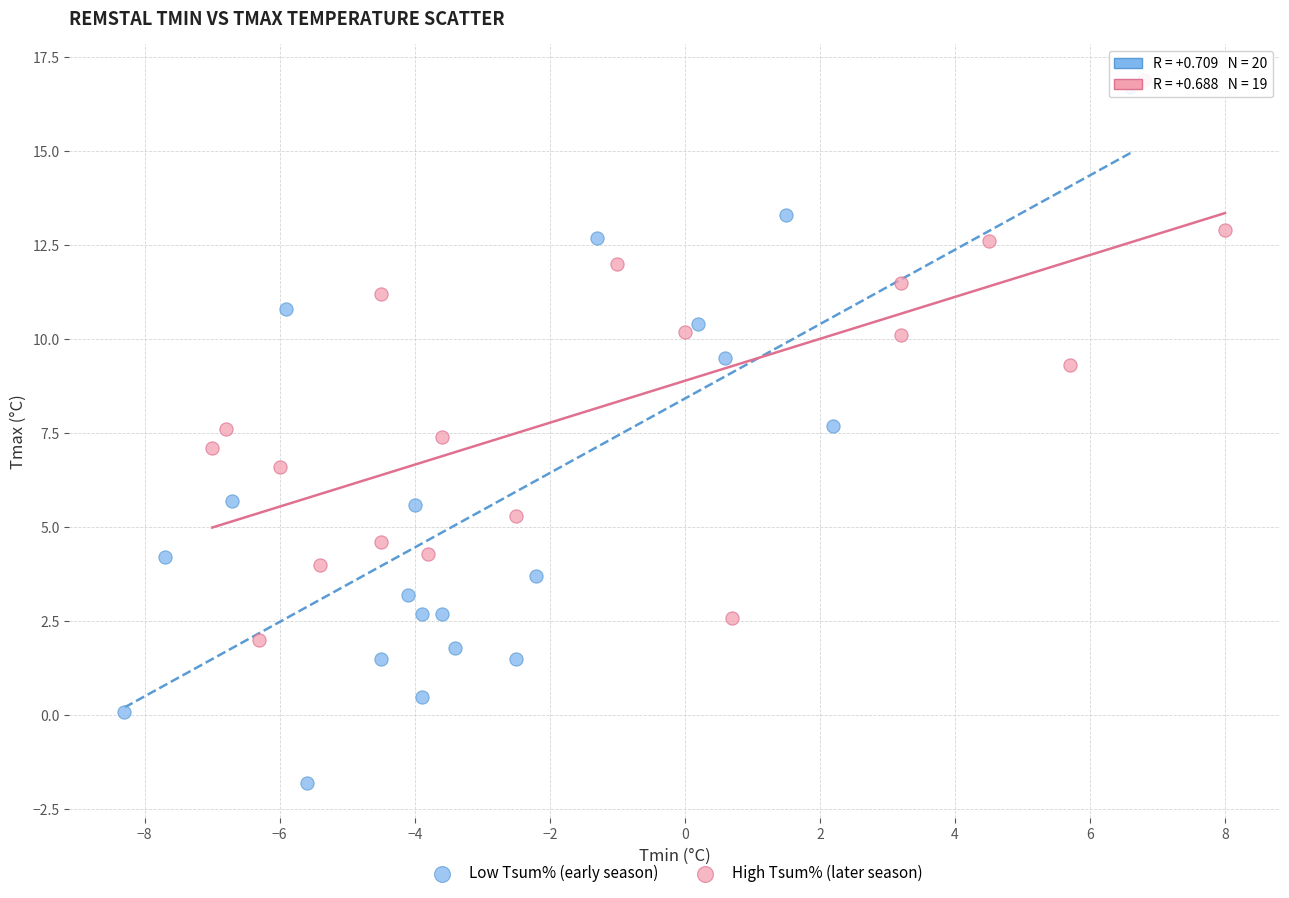

Which series reaches the minimum Y coordinate?

Low Tsum% (early season)